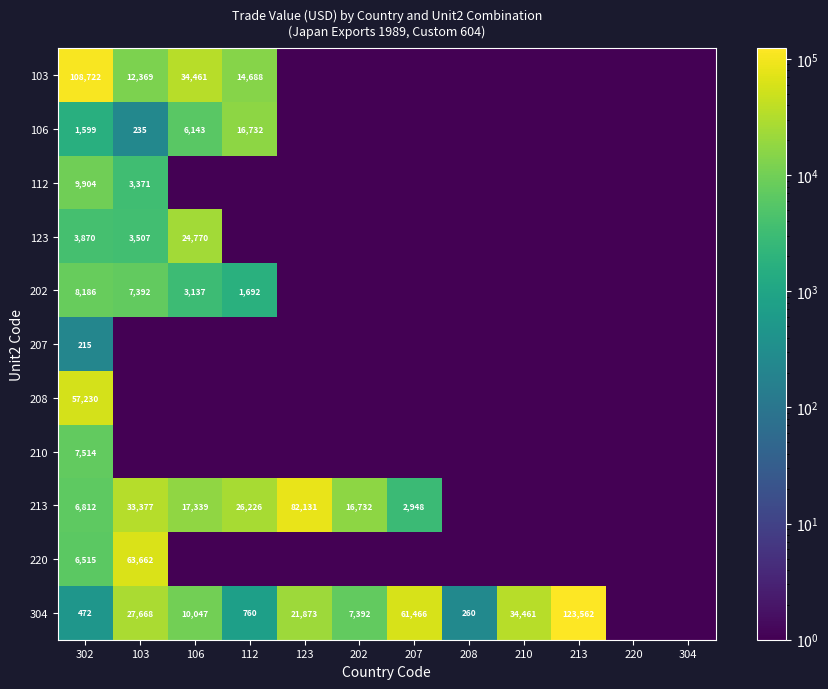

What is the total value across all series at 302?

211039.0